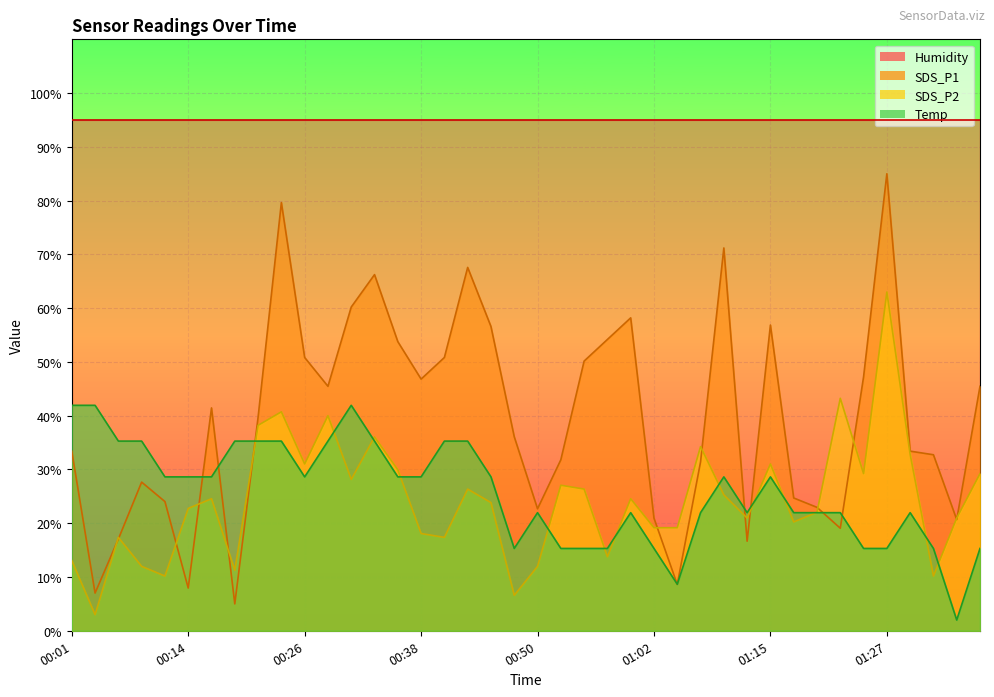

What is the sum of all SDS_P1 values?

1571.3